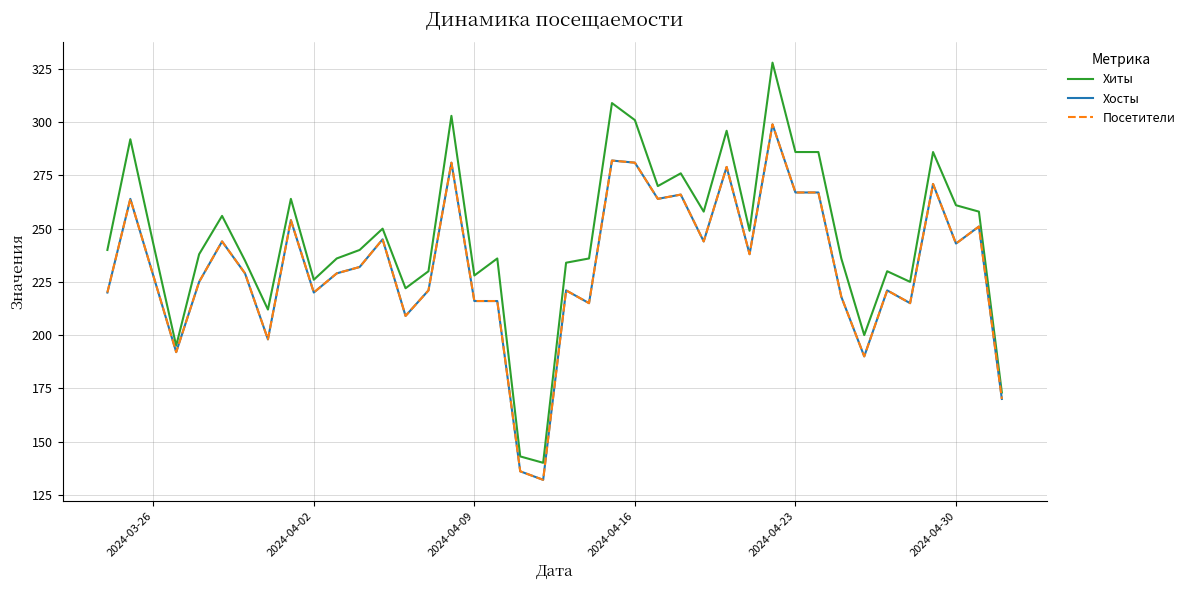

Reading left to right, extract all data points from this chart.

Хиты: 240	292	243	195	238	256	235	212	264	226	236	240	250	222	230	303	228	236	143	140	234	236	309	301	270	276	258	296	249	328	286	286	236	200	230	225	286	261	258	173
Хосты: 220	264	228	192	225	244	229	198	254	220	229	232	245	209	221	281	216	216	136	132	221	215	282	281	264	266	244	279	238	299	267	267	218	190	221	215	271	243	251	170
Посетители: 220	264	228	192	225	244	229	198	254	220	229	232	245	209	221	281	216	216	136	132	221	215	282	281	264	266	244	279	238	299	267	267	218	190	221	215	271	243	251	170